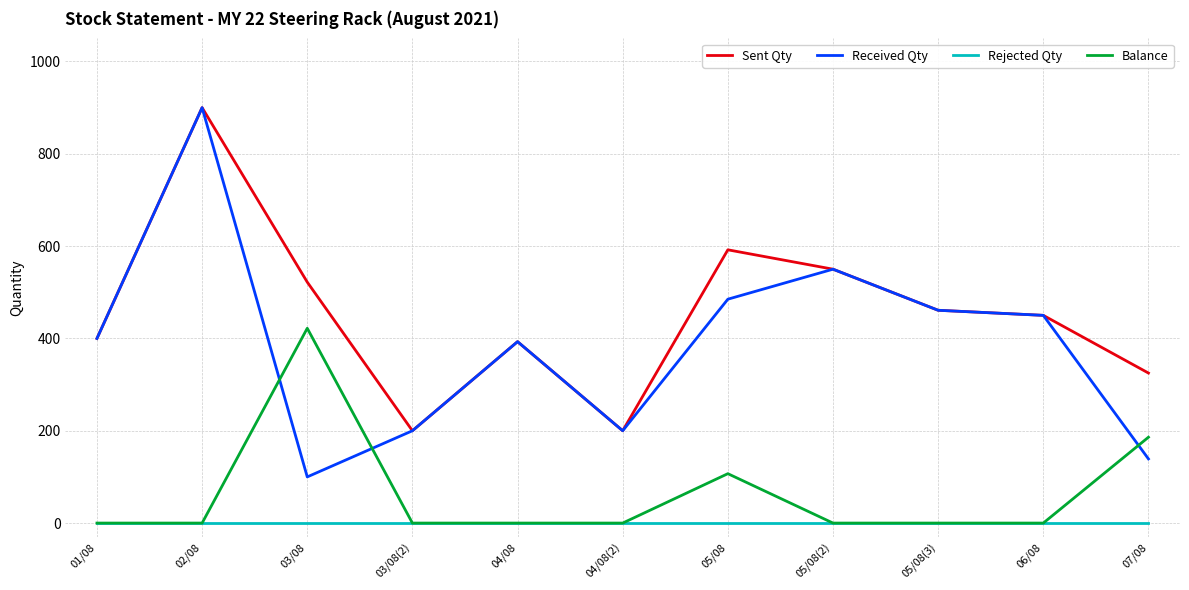

True or false: Sent Qty has more than 0 points higher than both neighbors.

True